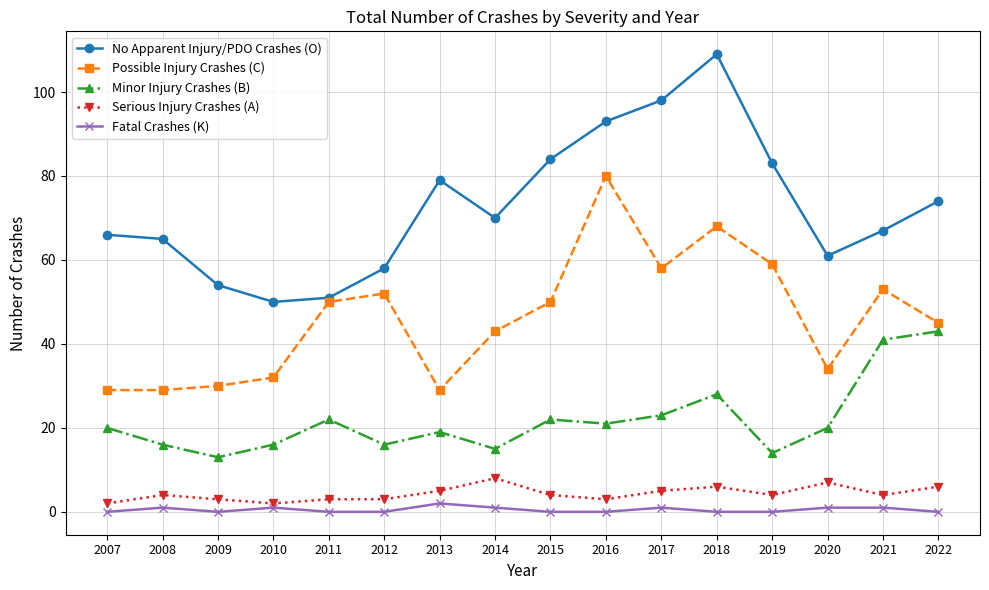

What is the difference between the second highest and minimum values in the Fatal Crashes (K) series?

1